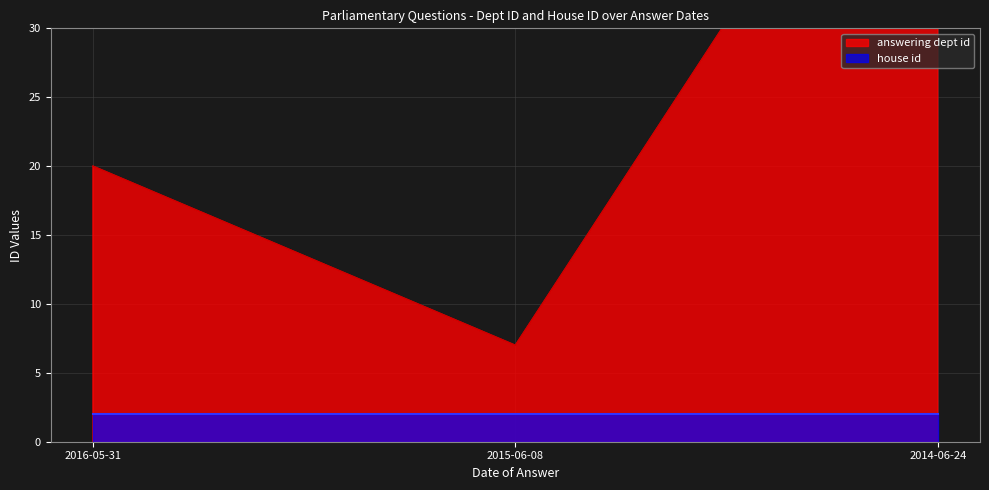

At which category does the chart reach its minimum across all series?

2015-06-08